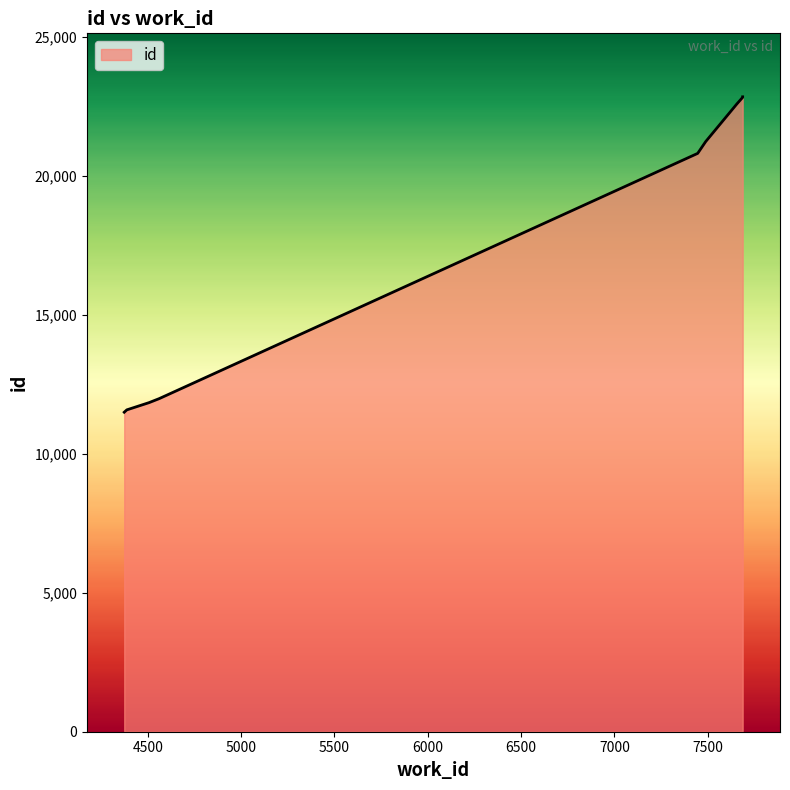

Reading left to right, transcribe all the data shown in this chart.

4374=11495	4388=11580	4507=11840	4561=11983	7446=20807	7489=21232	7656=22586	7687=22822	7687=22838	7687=22842